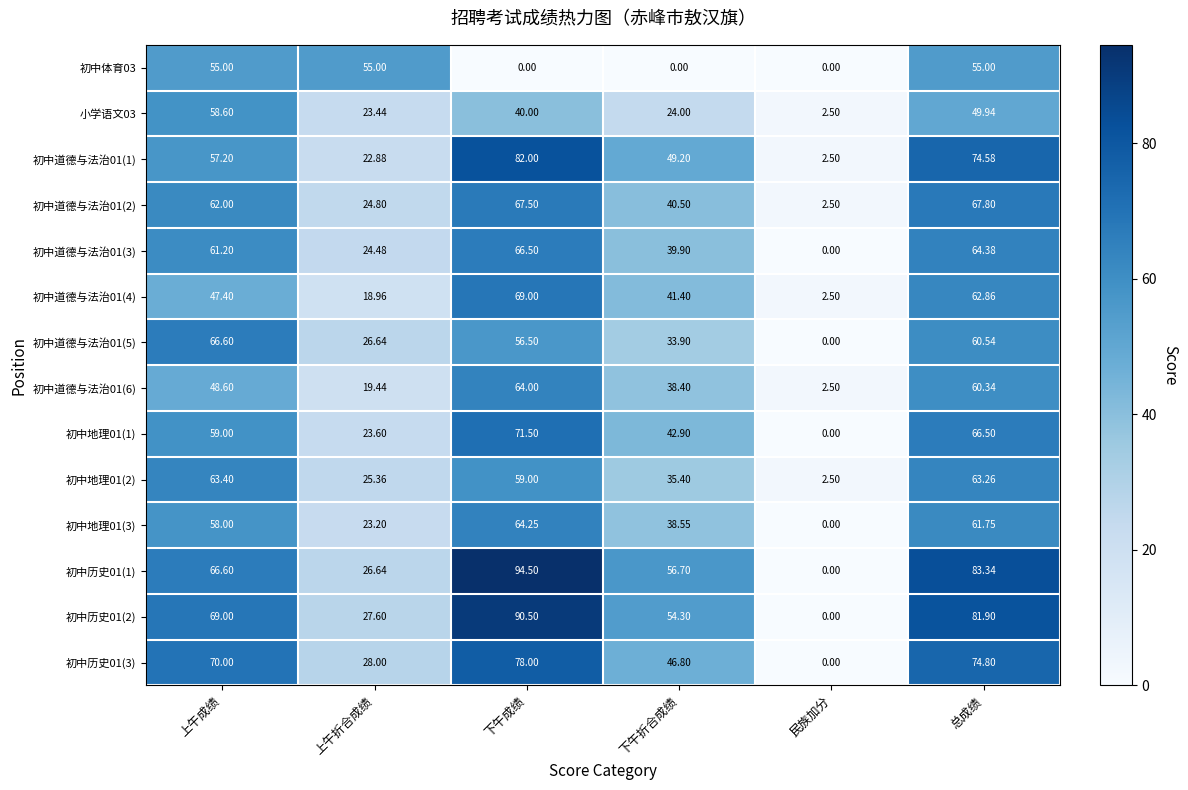

At which label is 初中道德与法治01(3) closest to 33?

下午折合成绩